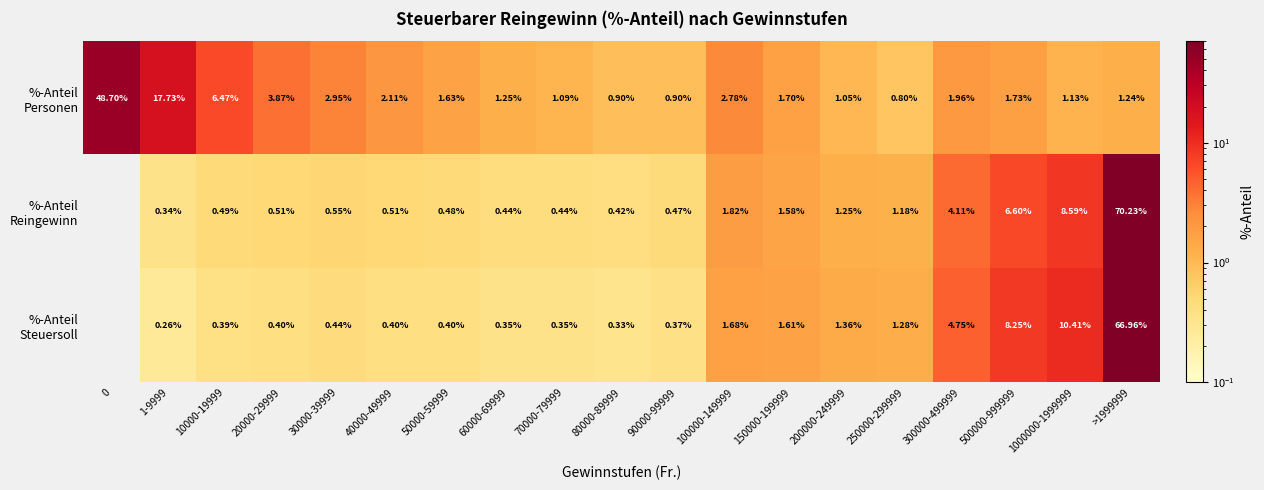

At how many categories does at least one series exceed 36?

2